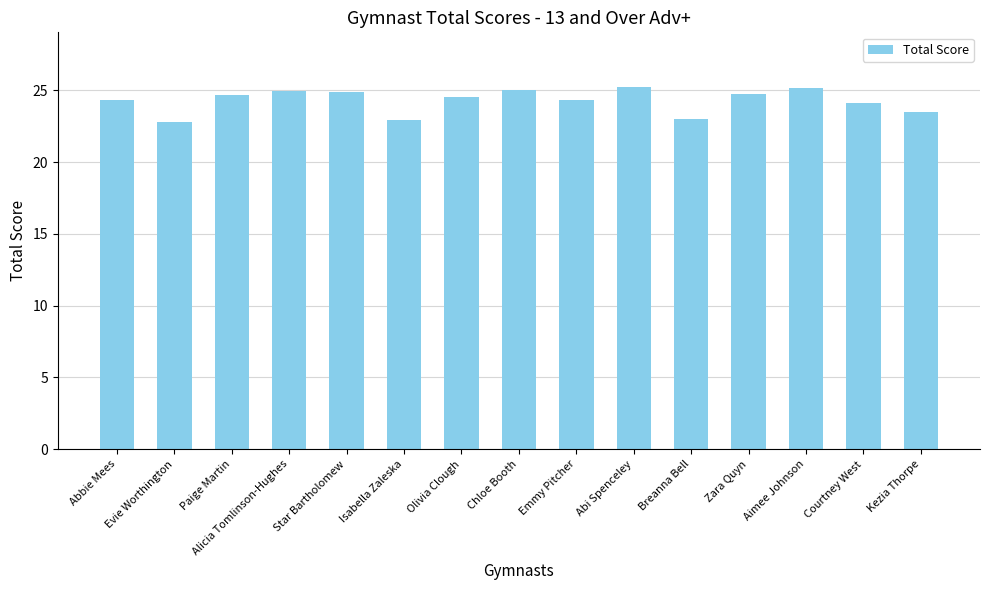

What is the minimum value shown in the chart?

22.8